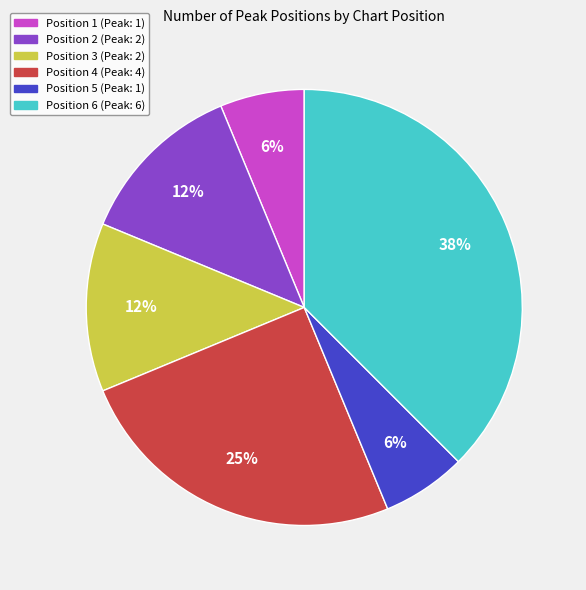

Is Position 1 the majority of the pie?

No